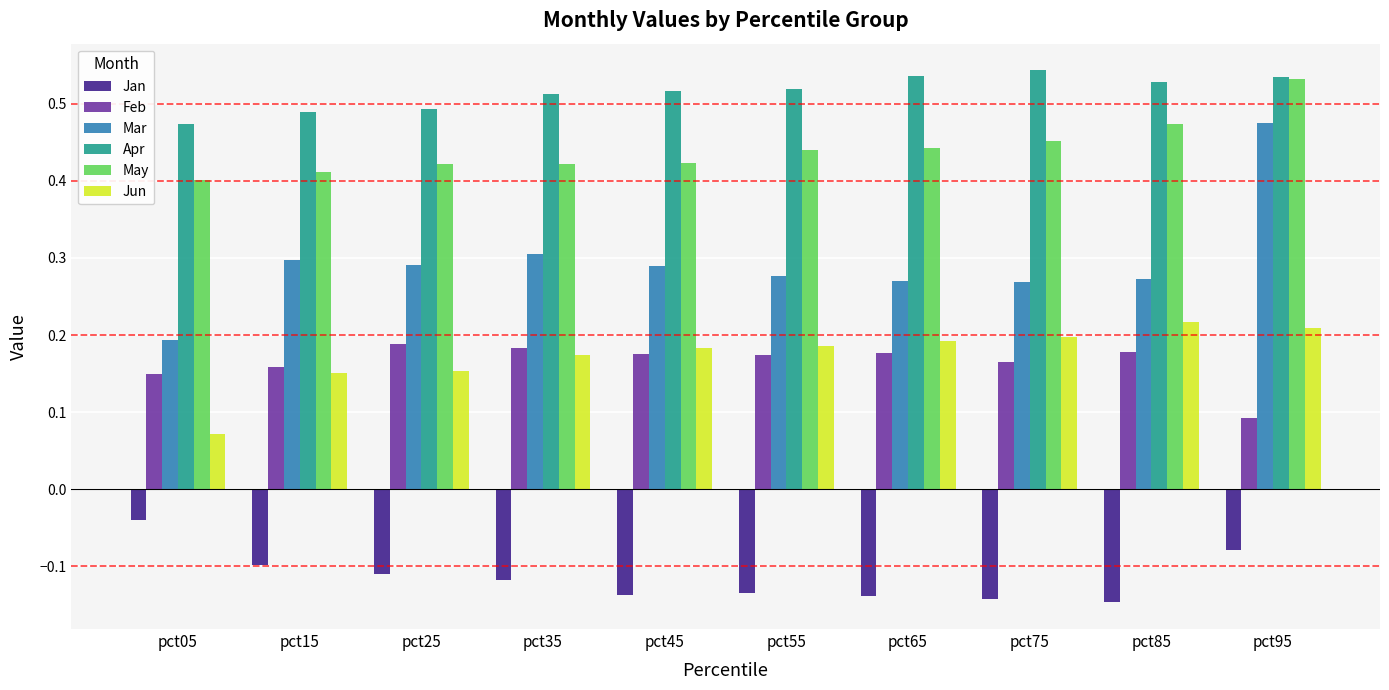

Where is Jun nearest to the value 0?

pct05